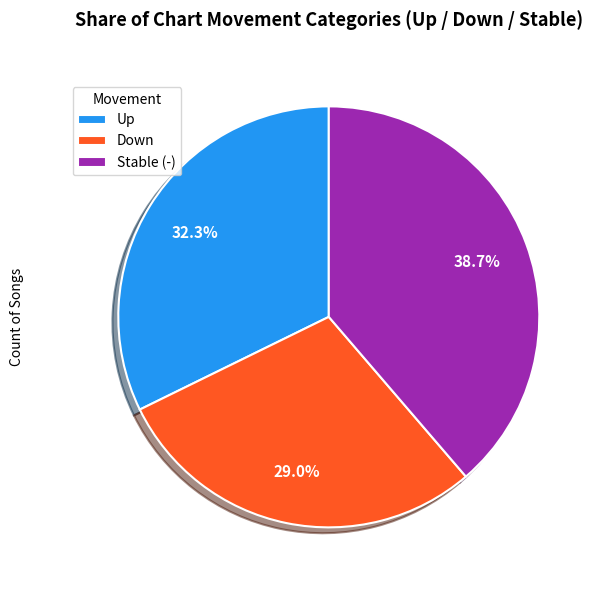

Rank the categories by value from lowest to highest.

Down, Up, Stable (-)